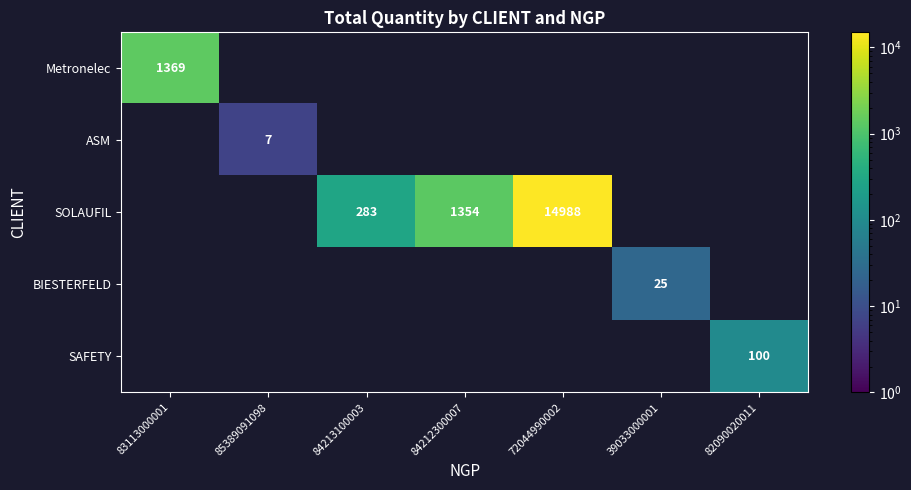

Which label corresponds to the largest value in the chart?

72044990002